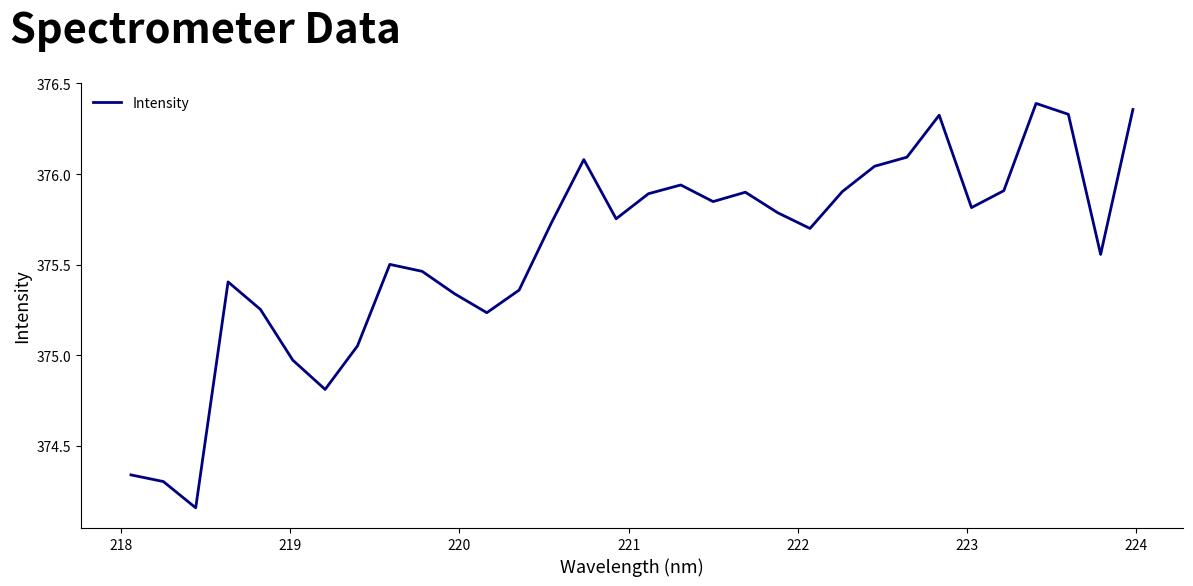

What is the difference between the maximum and minimum values?

2.2